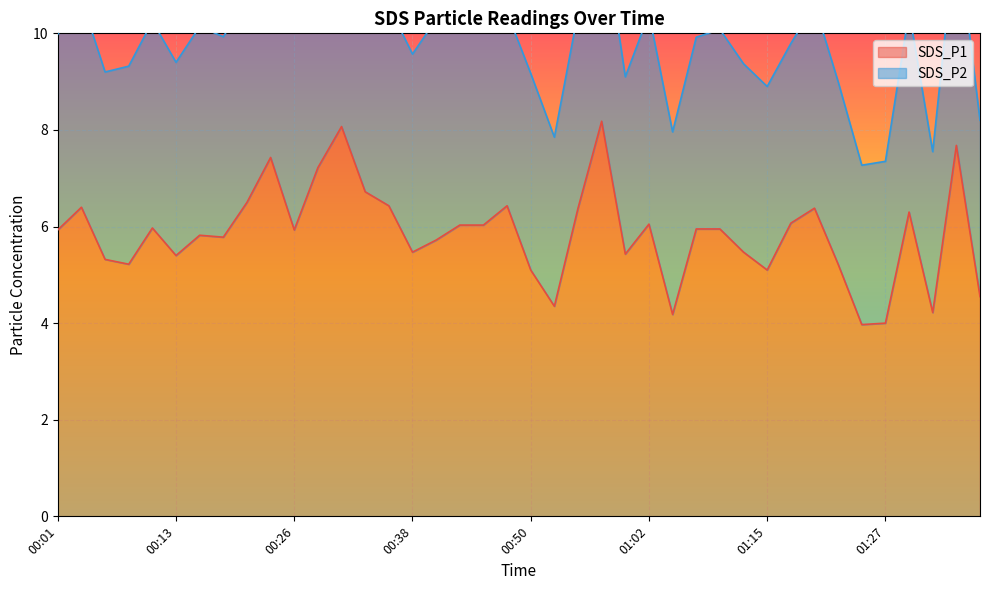

Approximately how many times larger is the value at 00:13 compared to 00:21?

0.8